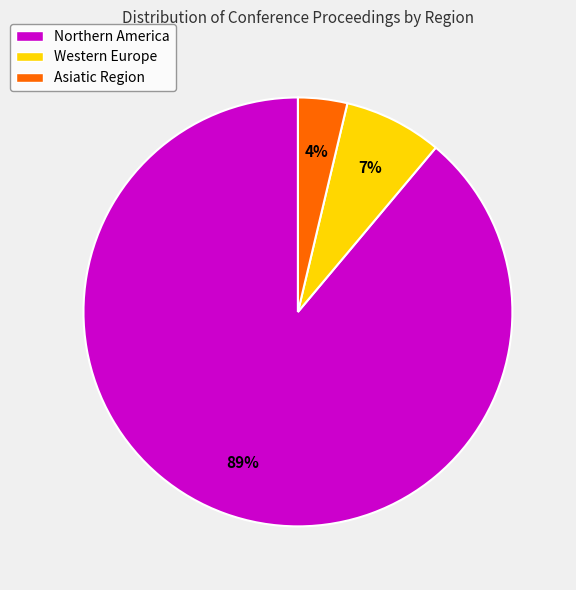

What percentage is the Western Europe slice, to the nearest percent?

7%